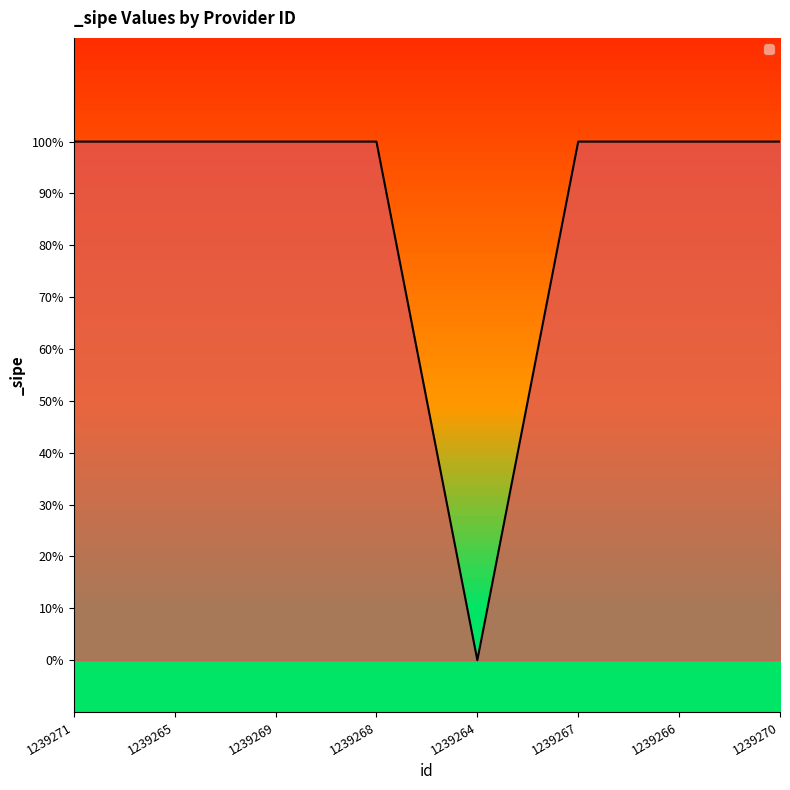

Does the chart have visible grid lines?

No